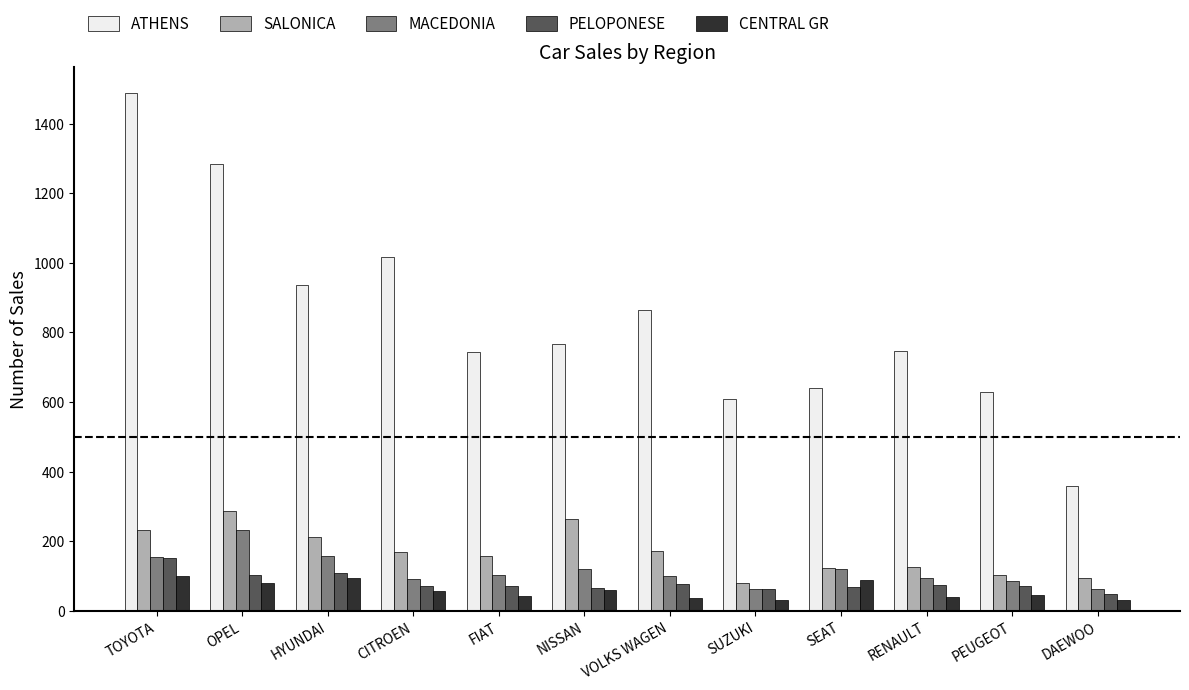

Which series has the largest total across all categories?

ATHENS